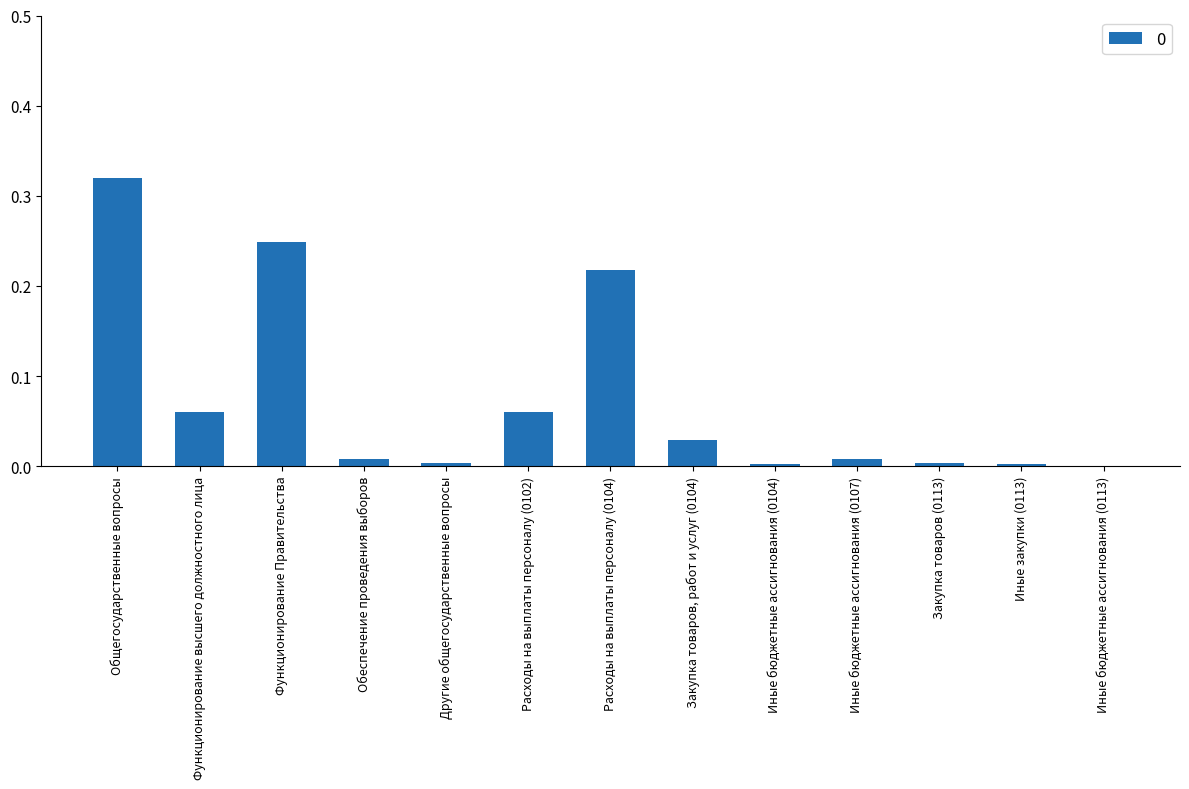

Which category has the highest value across all series?

Общегосударственные вопросы